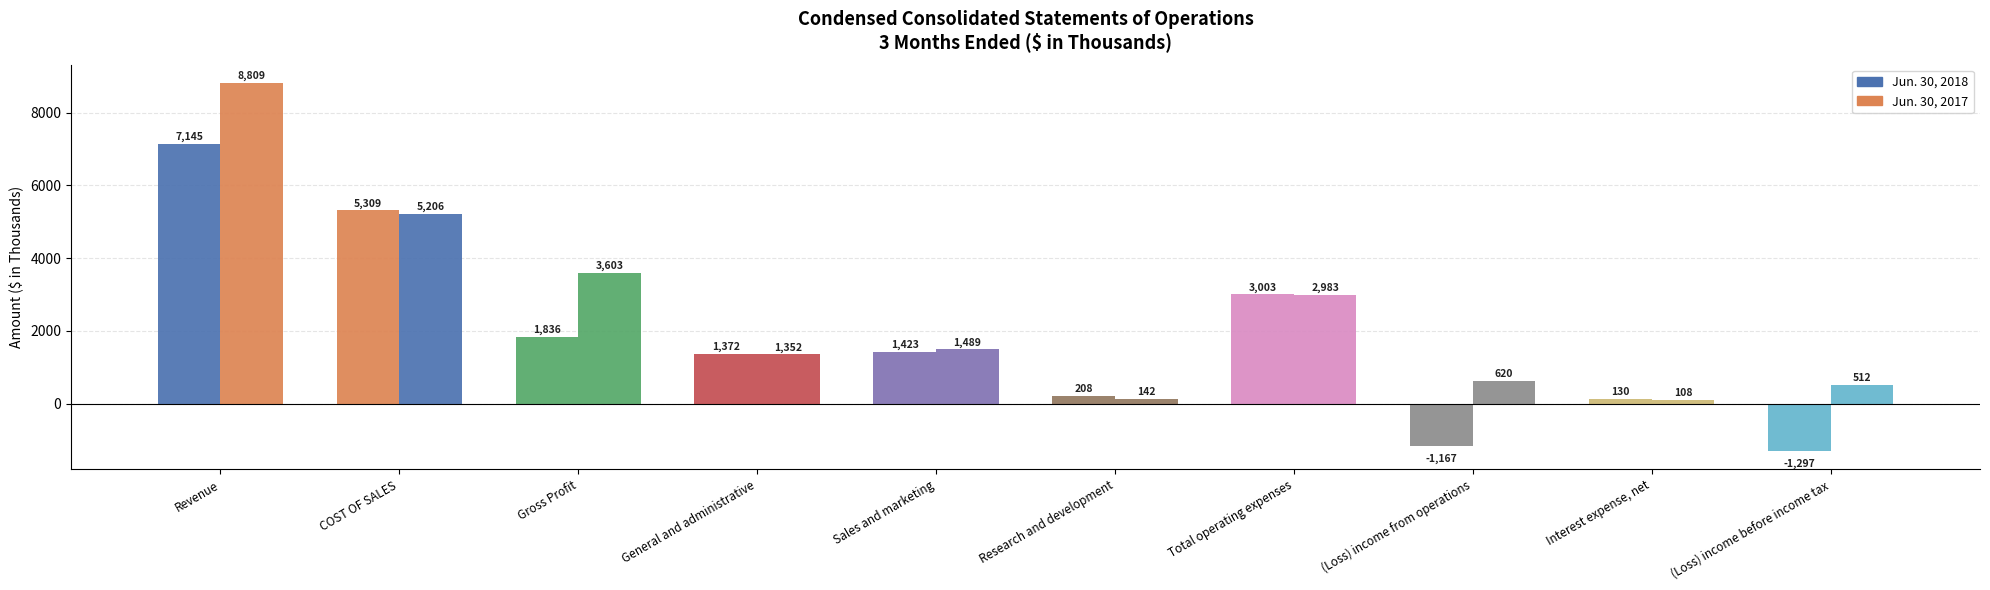

Which series has the largest total across all categories?

Jun. 30, 2017